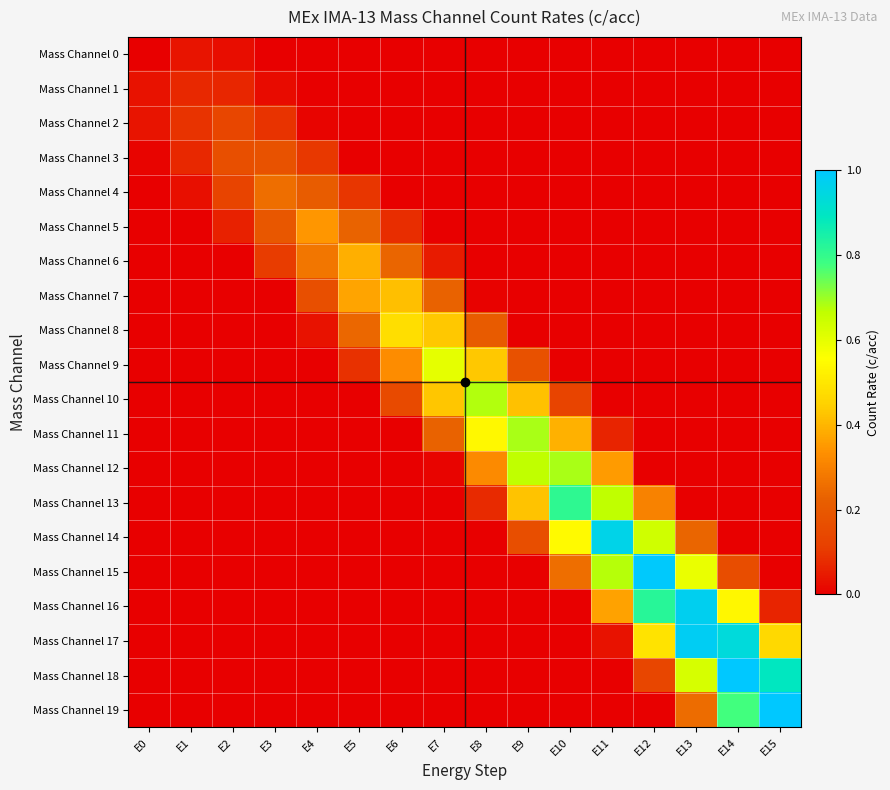

Reading left to right, extract all data points from this chart.

Mass Channel 0: E0=0.0	E1=0.0	E2=0.0	E3=0.0	E4=0.0	E5=0.0	E6=0.0	E7=0.0	E8=0.0	E9=0.0	E10=0.0	E11=0.0	E12=0.0	E13=0.0	E14=0.0	E15=0.0
Mass Channel 1: E0=0.0	E1=0.1	E2=0.1	E3=0.0	E4=0.0	E5=0.0	E6=0.0	E7=0.0	E8=0.0	E9=0.0	E10=0.0	E11=0.0	E12=0.0	E13=0.0	E14=0.0	E15=0.0
Mass Channel 2: E0=0.0	E1=0.1	E2=0.1	E3=0.1	E4=0.0	E5=0.0	E6=0.0	E7=0.0	E8=0.0	E9=0.0	E10=0.0	E11=0.0	E12=0.0	E13=0.0	E14=0.0	E15=0.0
Mass Channel 3: E0=0.0	E1=0.1	E2=0.2	E3=0.2	E4=0.1	E5=0.0	E6=0.0	E7=0.0	E8=0.0	E9=0.0	E10=0.0	E11=0.0	E12=0.0	E13=0.0	E14=0.0	E15=0.0
Mass Channel 4: E0=0.0	E1=0.0	E2=0.1	E3=0.3	E4=0.2	E5=0.1	E6=0.0	E7=0.0	E8=0.0	E9=0.0	E10=0.0	E11=0.0	E12=0.0	E13=0.0	E14=0.0	E15=0.0
Mass Channel 5: E0=0.0	E1=0.0	E2=0.1	E3=0.2	E4=0.3	E5=0.2	E6=0.1	E7=0.0	E8=0.0	E9=0.0	E10=0.0	E11=0.0	E12=0.0	E13=0.0	E14=0.0	E15=0.0
Mass Channel 6: E0=0.0	E1=0.0	E2=0.0	E3=0.1	E4=0.3	E5=0.4	E6=0.2	E7=0.1	E8=0.0	E9=0.0	E10=0.0	E11=0.0	E12=0.0	E13=0.0	E14=0.0	E15=0.0
Mass Channel 7: E0=0.0	E1=0.0	E2=0.0	E3=0.0	E4=0.2	E5=0.4	E6=0.4	E7=0.2	E8=0.0	E9=0.0	E10=0.0	E11=0.0	E12=0.0	E13=0.0	E14=0.0	E15=0.0
Mass Channel 8: E0=0.0	E1=0.0	E2=0.0	E3=0.0	E4=0.0	E5=0.2	E6=0.5	E7=0.4	E8=0.2	E9=0.0	E10=0.0	E11=0.0	E12=0.0	E13=0.0	E14=0.0	E15=0.0
Mass Channel 9: E0=0.0	E1=0.0	E2=0.0	E3=0.0	E4=0.0	E5=0.1	E6=0.3	E7=0.6	E8=0.4	E9=0.2	E10=0.0	E11=0.0	E12=0.0	E13=0.0	E14=0.0	E15=0.0
Mass Channel 10: E0=0.0	E1=0.0	E2=0.0	E3=0.0	E4=0.0	E5=0.0	E6=0.2	E7=0.4	E8=0.7	E9=0.4	E10=0.1	E11=0.0	E12=0.0	E13=0.0	E14=0.0	E15=0.0
Mass Channel 11: E0=0.0	E1=0.0	E2=0.0	E3=0.0	E4=0.0	E5=0.0	E6=0.0	E7=0.2	E8=0.5	E9=0.7	E10=0.4	E11=0.1	E12=0.0	E13=0.0	E14=0.0	E15=0.0
Mass Channel 12: E0=0.0	E1=0.0	E2=0.0	E3=0.0	E4=0.0	E5=0.0	E6=0.0	E7=0.0	E8=0.3	E9=0.7	E10=0.7	E11=0.4	E12=0.0	E13=0.0	E14=0.0	E15=0.0
Mass Channel 13: E0=0.0	E1=0.0	E2=0.0	E3=0.0	E4=0.0	E5=0.0	E6=0.0	E7=0.0	E8=0.1	E9=0.4	E10=0.8	E11=0.7	E12=0.3	E13=0.0	E14=0.0	E15=0.0
Mass Channel 14: E0=0.0	E1=0.0	E2=0.0	E3=0.0	E4=0.0	E5=0.0	E6=0.0	E7=0.0	E8=0.0	E9=0.2	E10=0.5	E11=1.0	E12=0.6	E13=0.2	E14=0.0	E15=0.0
Mass Channel 15: E0=0.0	E1=0.0	E2=0.0	E3=0.0	E4=0.0	E5=0.0	E6=0.0	E7=0.0	E8=0.0	E9=0.0	E10=0.3	E11=0.7	E12=1.0	E13=0.6	E14=0.2	E15=0.0
Mass Channel 16: E0=0.0	E1=0.0	E2=0.0	E3=0.0	E4=0.0	E5=0.0	E6=0.0	E7=0.0	E8=0.0	E9=0.0	E10=0.0	E11=0.4	E12=0.8	E13=1.0	E14=0.5	E15=0.1
Mass Channel 17: E0=0.0	E1=0.0	E2=0.0	E3=0.0	E4=0.0	E5=0.0	E6=0.0	E7=0.0	E8=0.0	E9=0.0	E10=0.0	E11=0.0	E12=0.5	E13=1.0	E14=0.9	E15=0.5
Mass Channel 18: E0=0.0	E1=0.0	E2=0.0	E3=0.0	E4=0.0	E5=0.0	E6=0.0	E7=0.0	E8=0.0	E9=0.0	E10=0.0	E11=0.0	E12=0.1	E13=0.6	E14=1.1	E15=0.9
Mass Channel 19: E0=0.0	E1=0.0	E2=0.0	E3=0.0	E4=0.0	E5=0.0	E6=0.0	E7=0.0	E8=0.0	E9=0.0	E10=0.0	E11=0.0	E12=0.0	E13=0.3	E14=0.8	E15=1.3